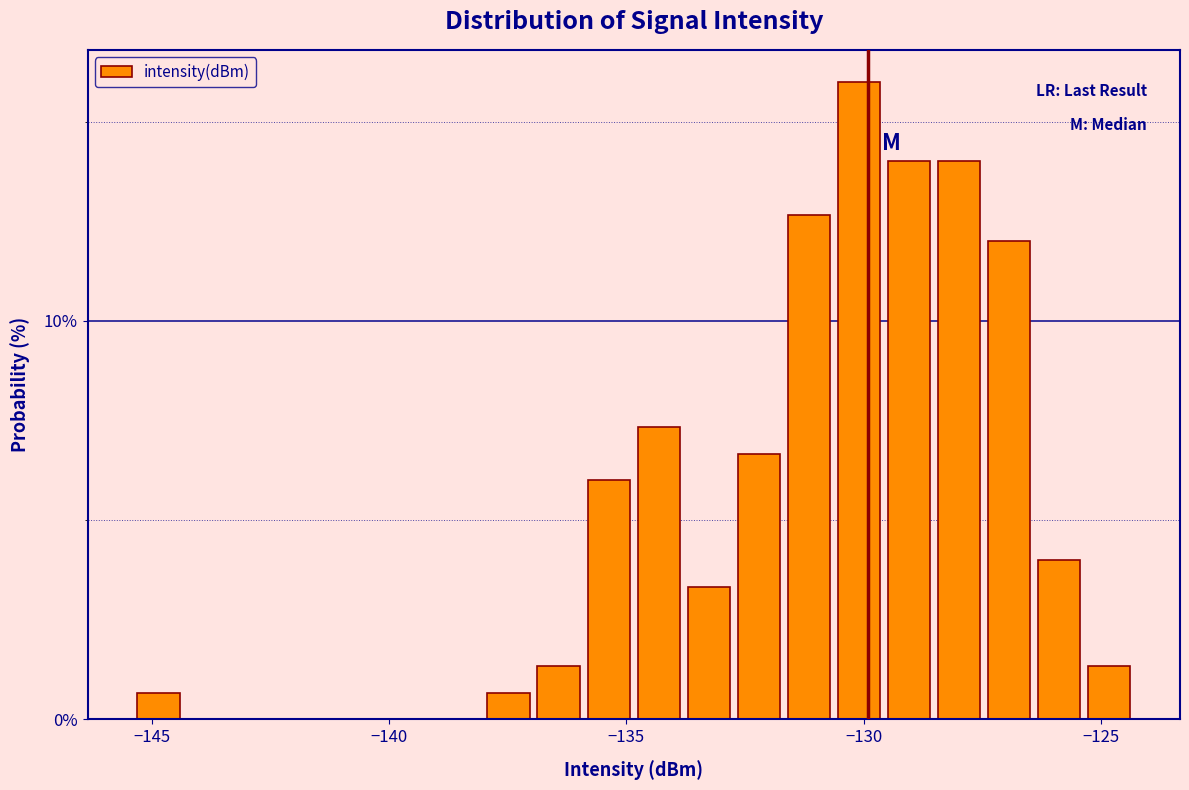

Read against the x-axis, roughly where is the centre of the tallest bar?

-130.0